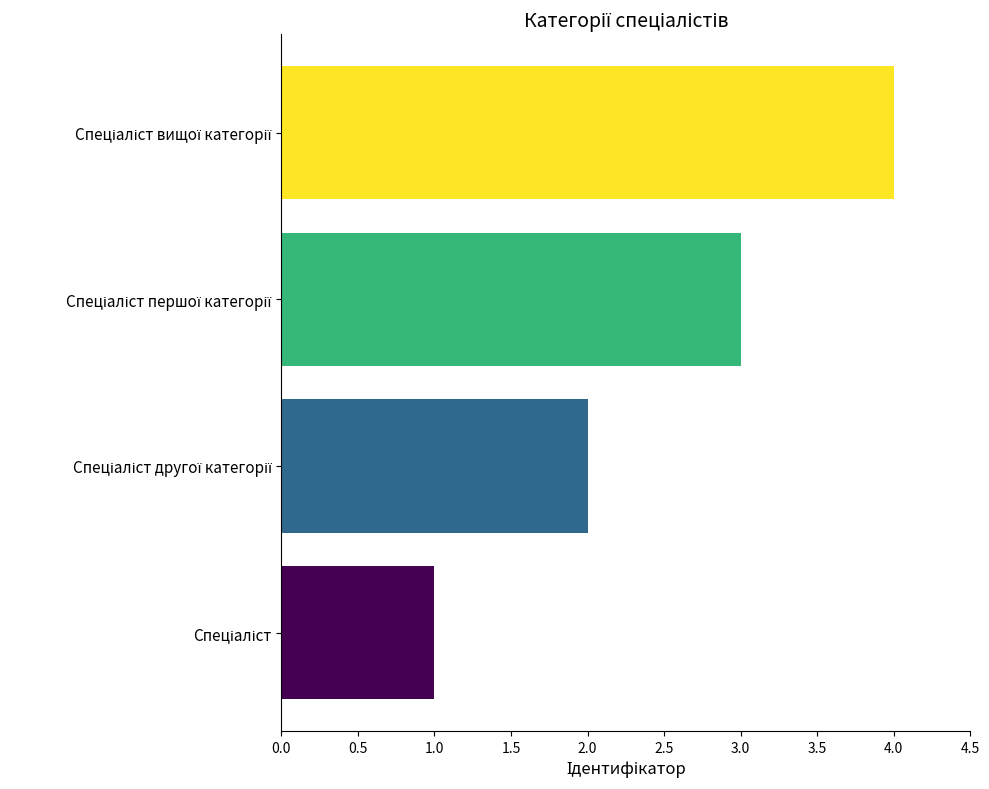

What is the sum of all values?

10